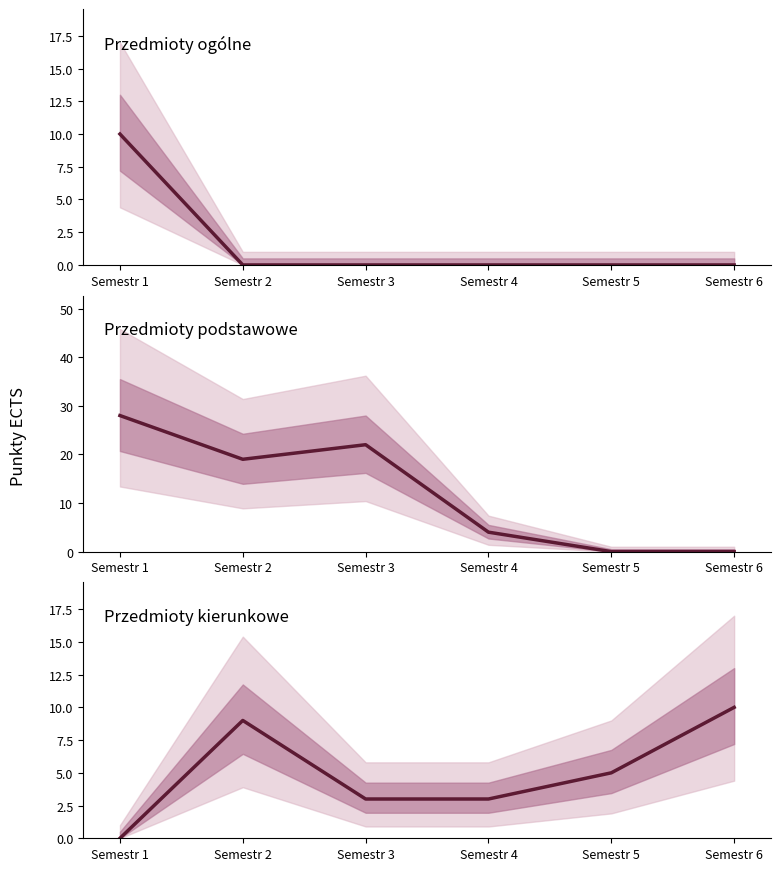

Reading left to right, transcribe all the data shown in this chart.

Przedmioty ogólne: 10	0	0	0	0	0
Przedmioty podstawowe: 28	19	22	4	0	0
Przedmioty kierunkowe: 0	9	3	3	5	10